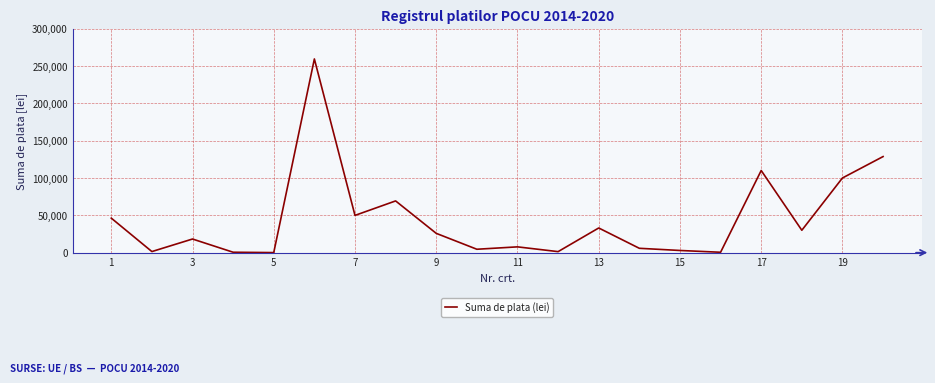

What is the difference between the maximum and minimum values?

259299.7